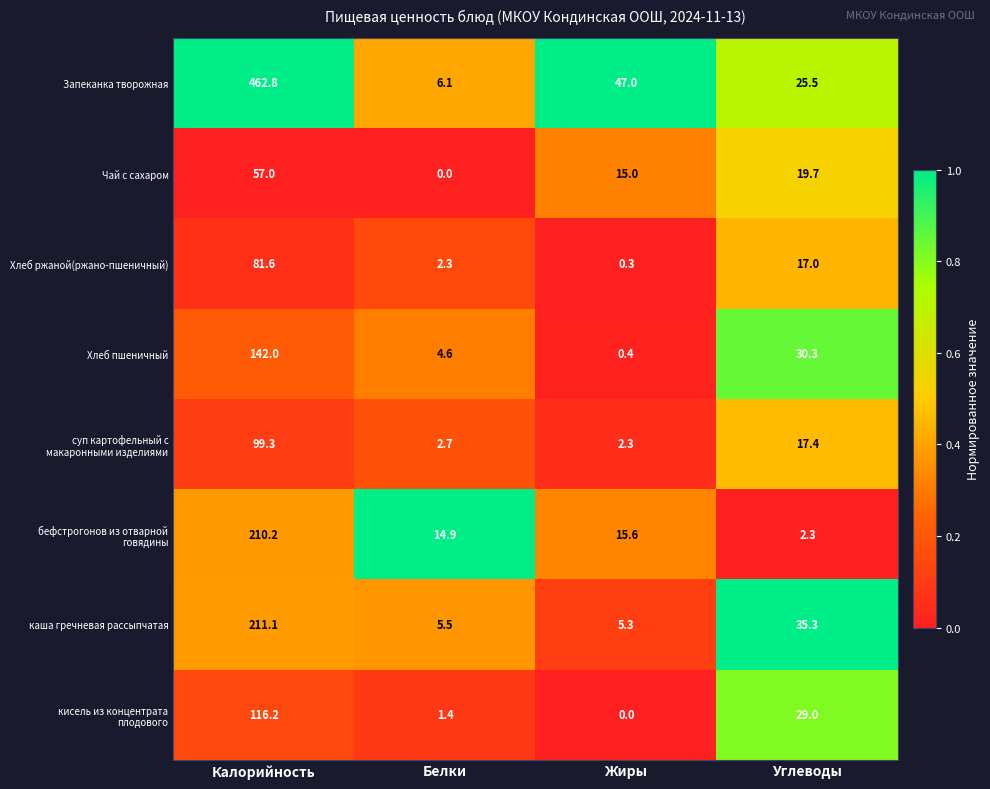

True or false: Хлеб ржаной(ржано-пшеничный) has a value of 0.3 at Жиры.

True